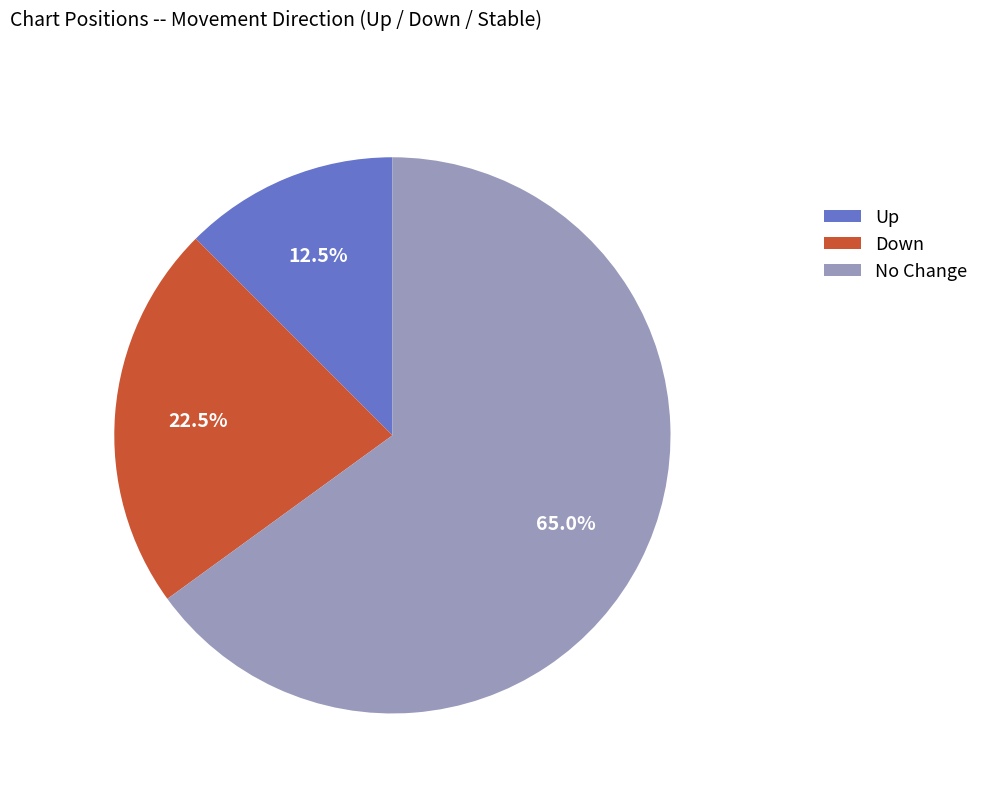

Which category has the smallest portion of the pie?

Up